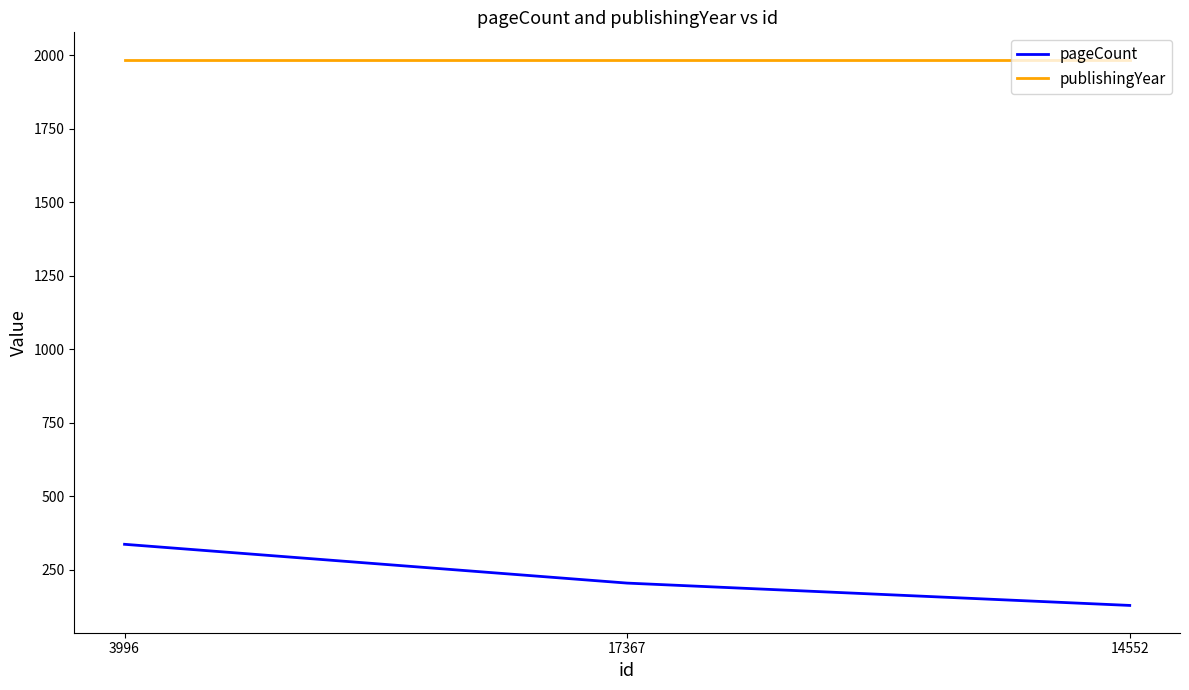

Where does the pageCount series first go above 204?

3996